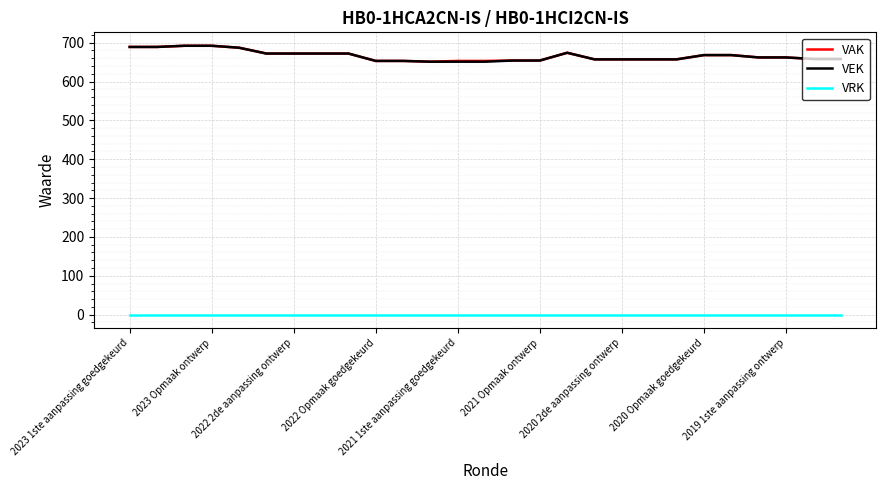

True or false: VRK and VAK cross at least once.

False